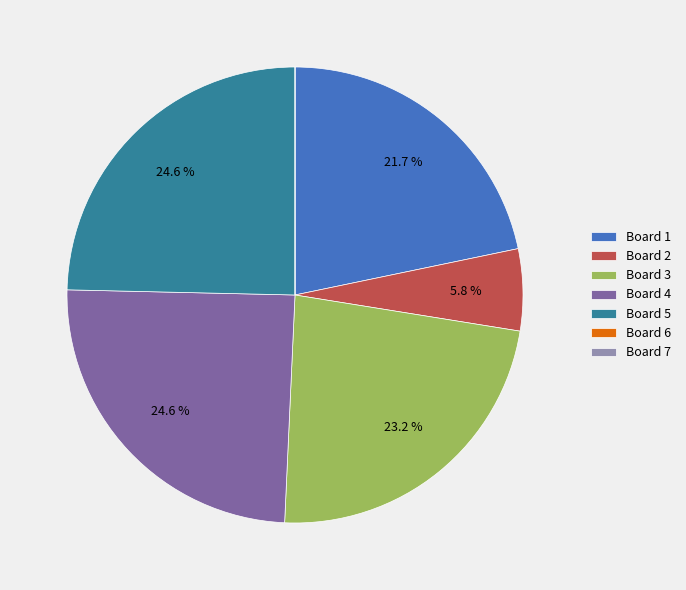

What percentage is NOT represented by Board 5?

75.4%